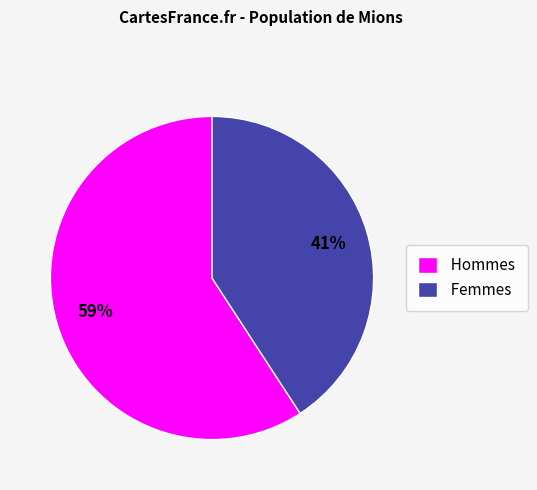

Do Femmes and Hommes together represent more than half of the pie?

Yes